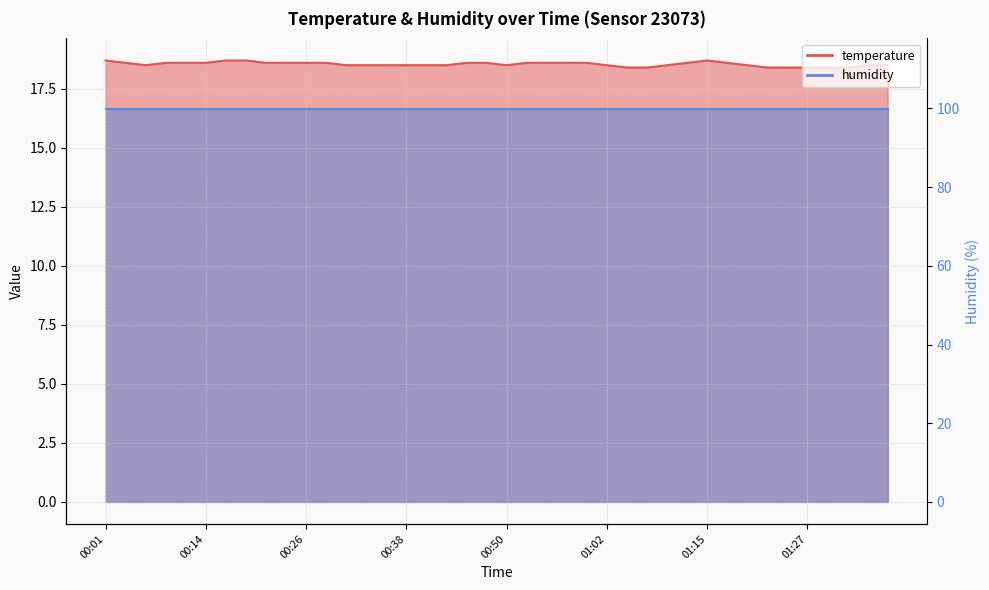

Which has a higher value, 01:17 or 01:15?

01:15